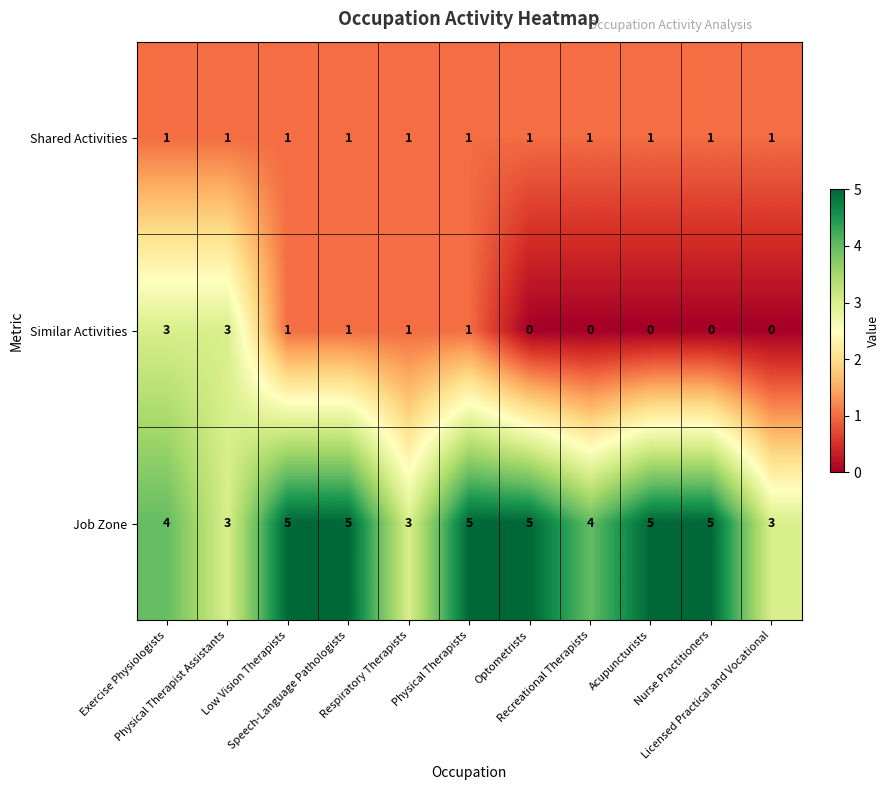

What is the average value of the Job Zone series?

4